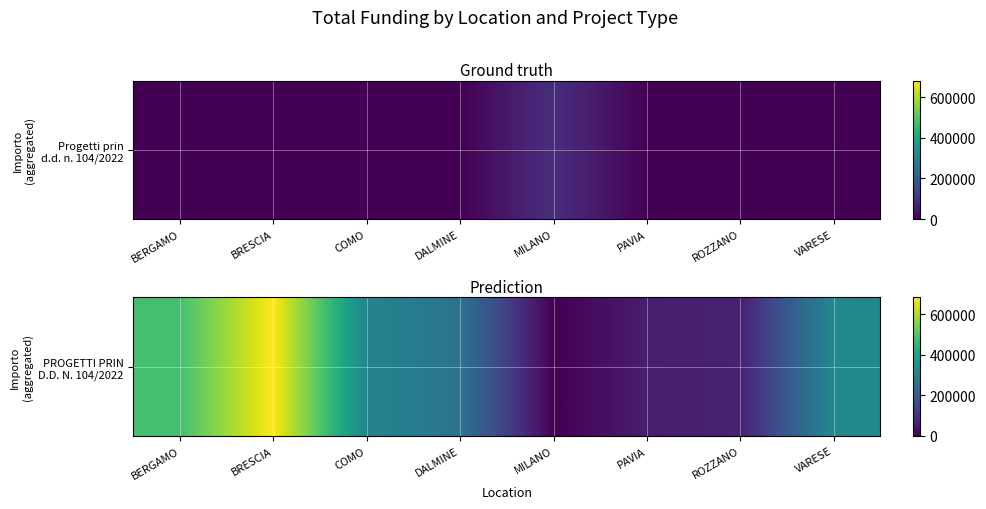

What is the sum of the values at MILANO and BRESCIA?

682502.5